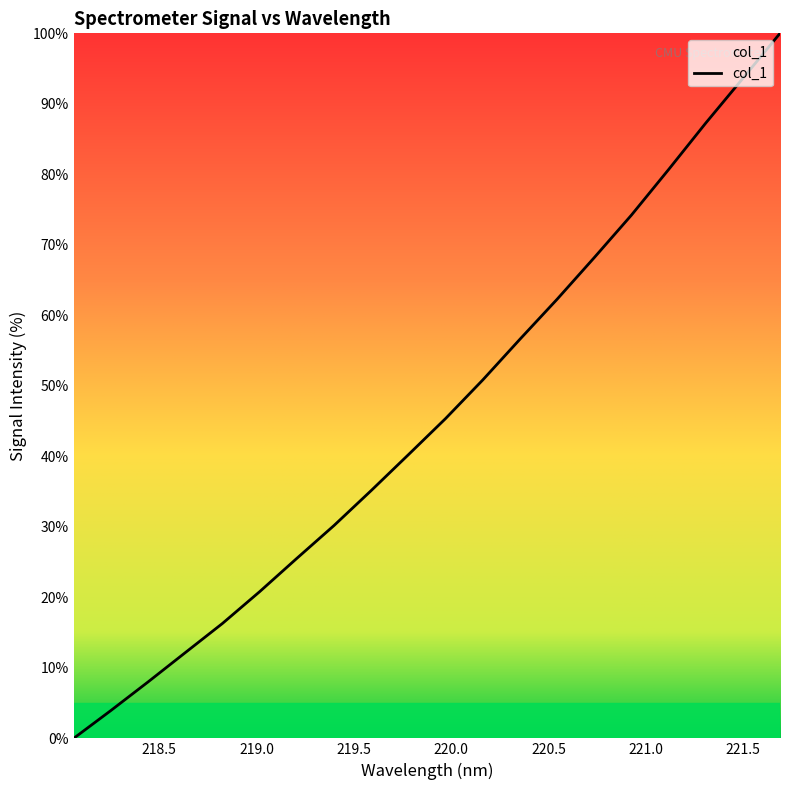

What is the greatest value displayed?

100.0